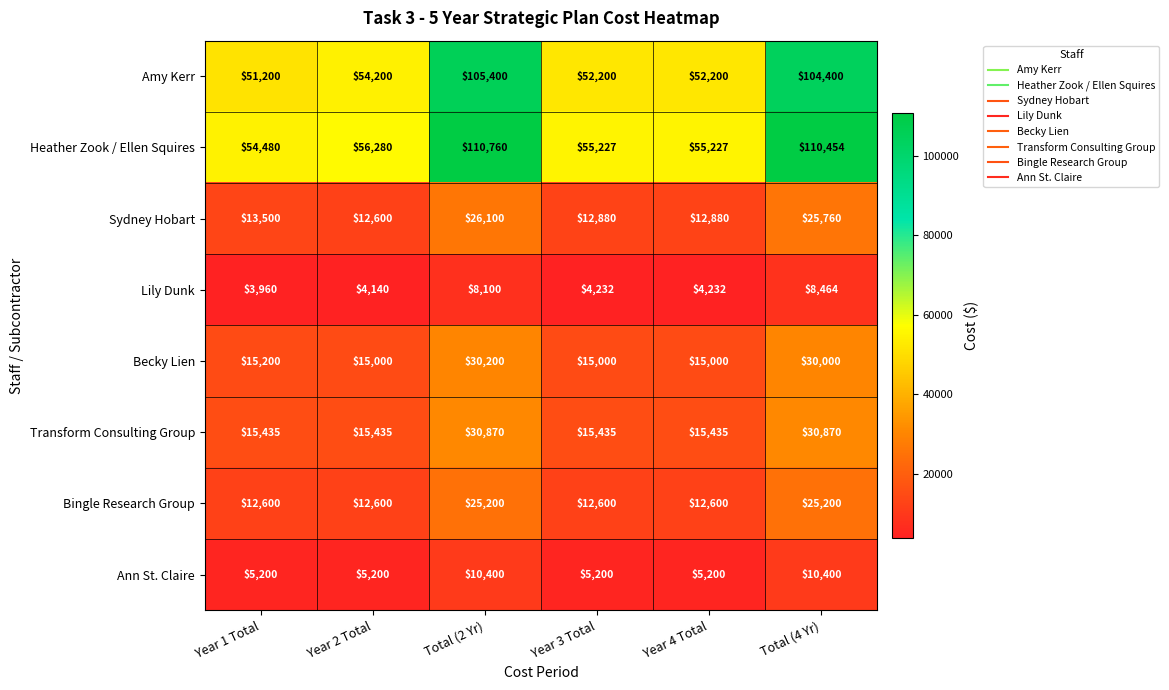

What is the difference between the Sydney Hobart values at Total (4 Yr) and Total (2 Yr)?

340